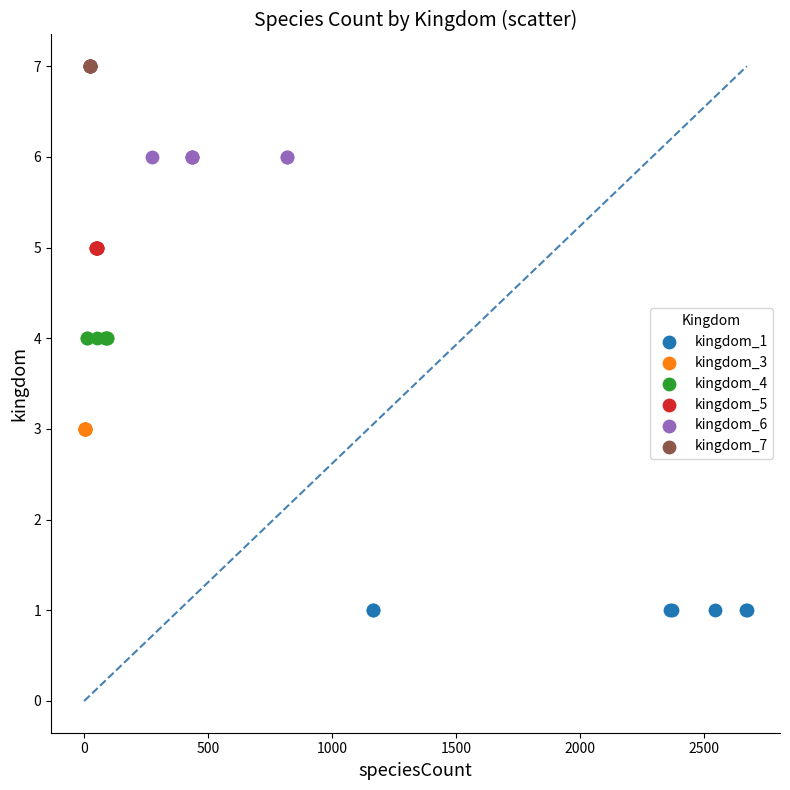

Which series reaches the maximum Y coordinate?

kingdom_7